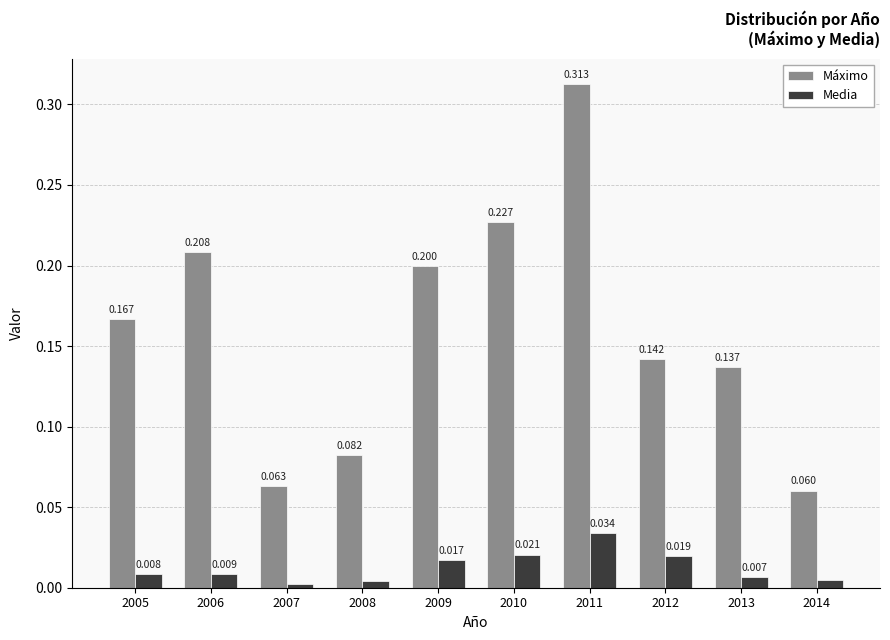

Which series has the largest range (max minus min)?

Máximo